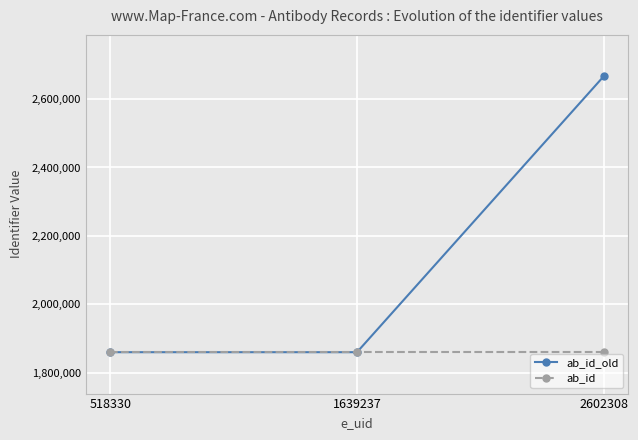

Rank the series by their average value, from lowest to highest.

ab_id, ab_id_old